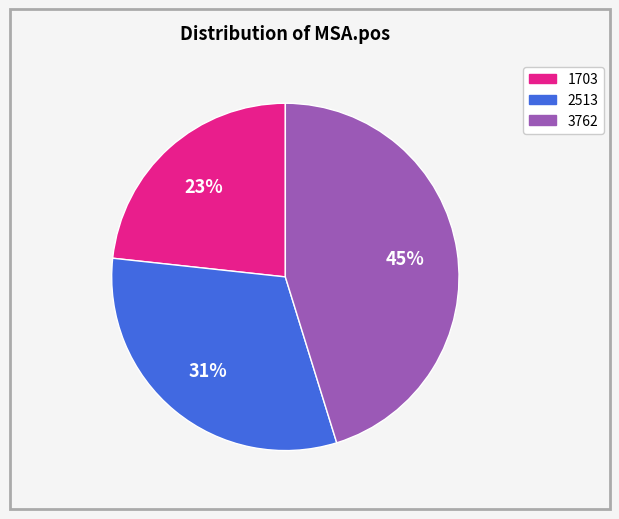

Count the number of slices in the pie.

3